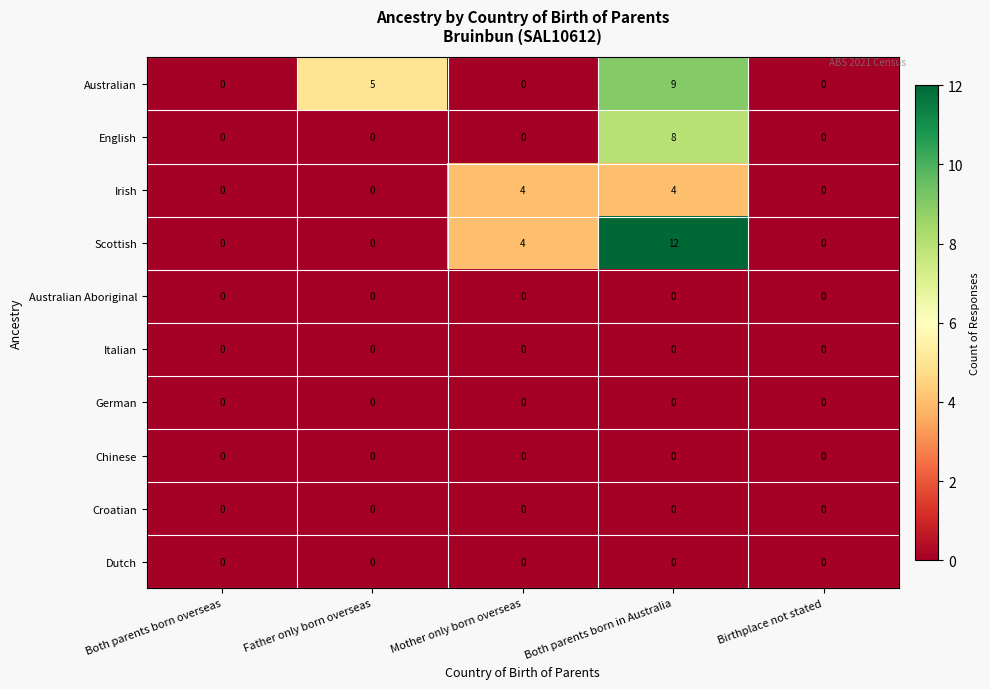

Count the number of data series in this chart.

10